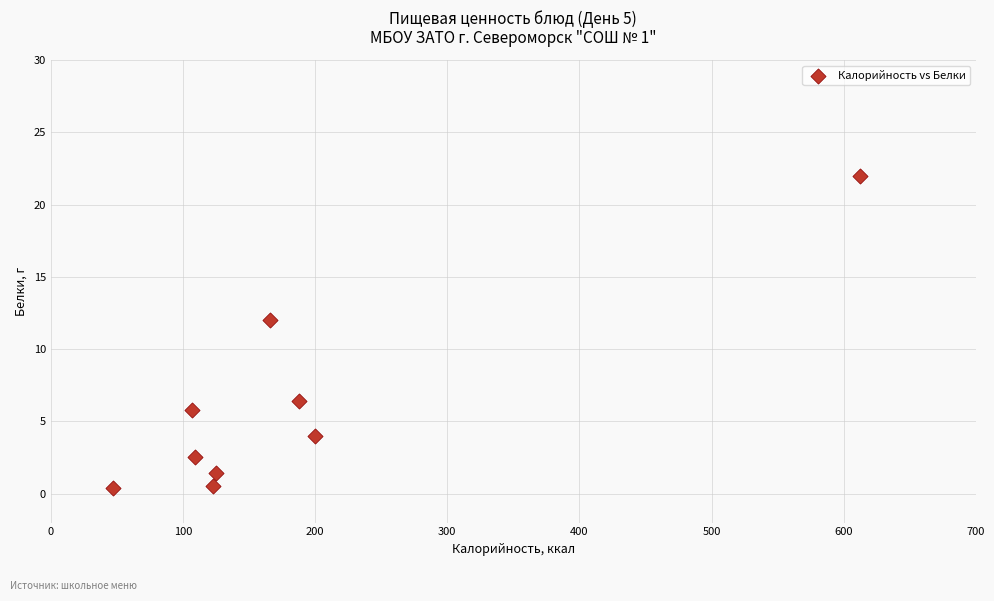

What Y value in the scatter plot is closest to 11?

12.0